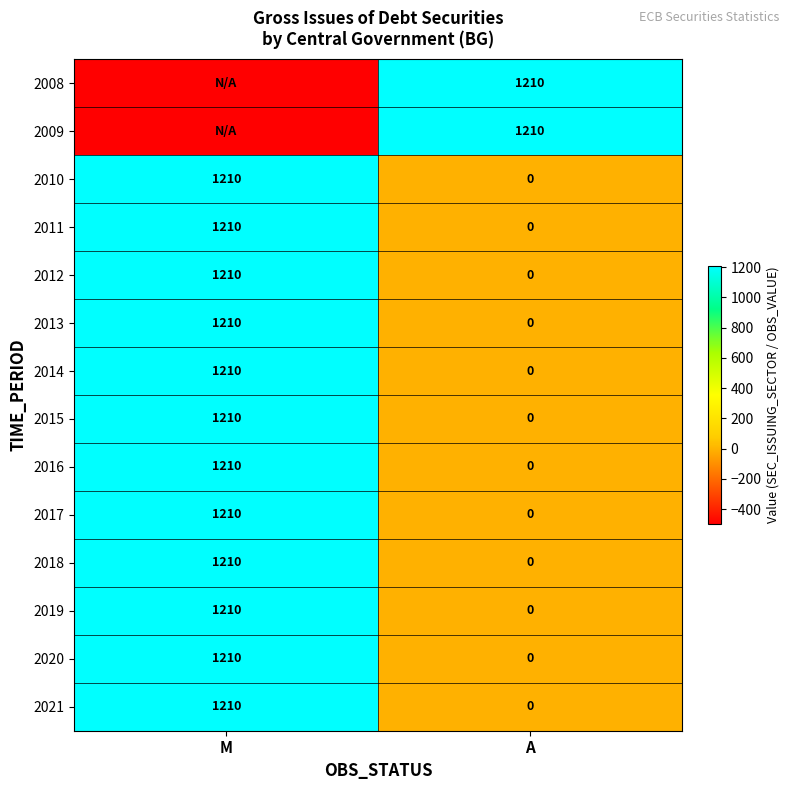

What is the spread (max minus min) of values at A?

1210